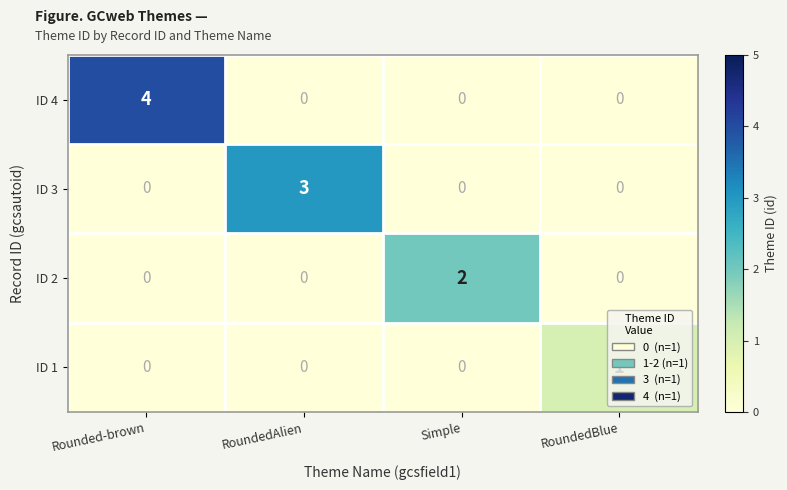

True or false: ID 4 has a value of 4 at Rounded-brown.

True